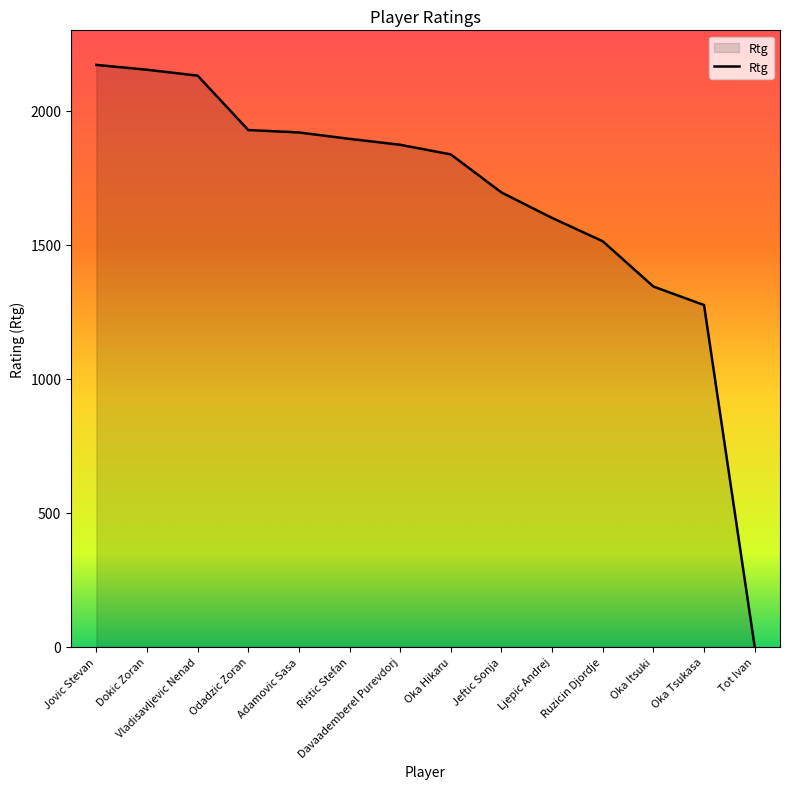

What is the difference between the second highest and second lowest values?

878